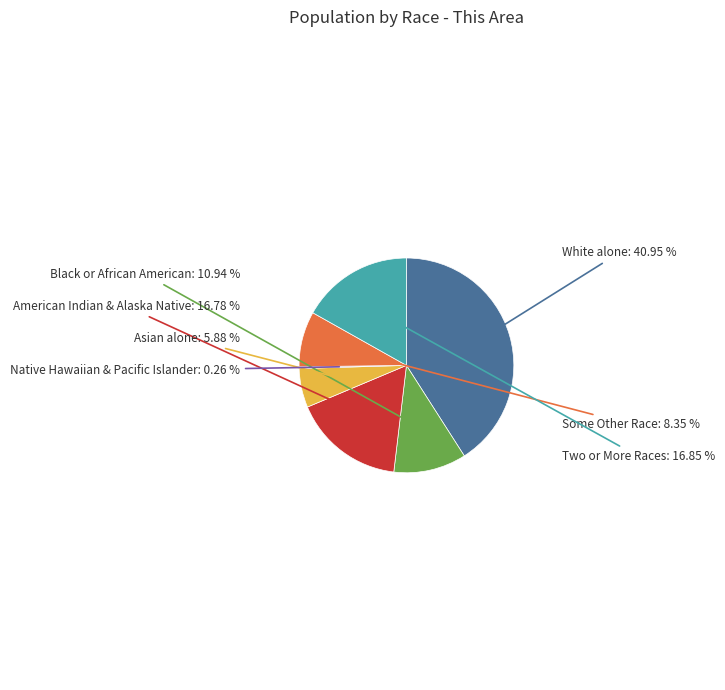

Is there a majority slice in this chart?

No